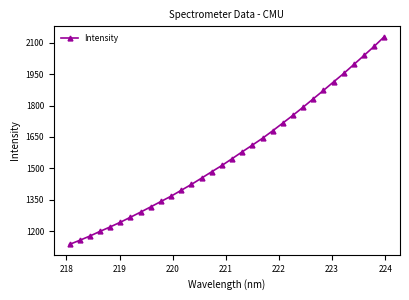

How many data points are less than 1546?

16